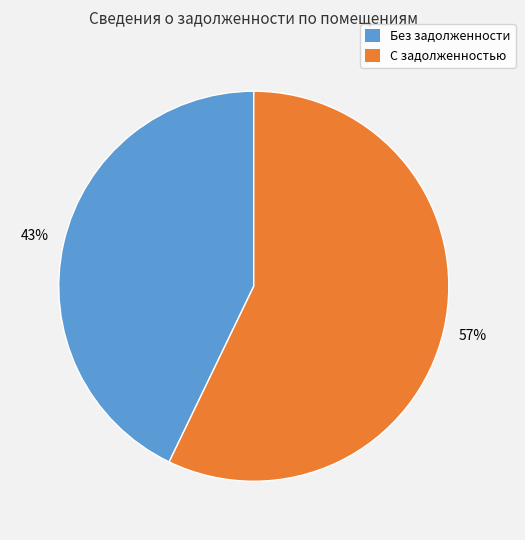

Which category accounts for the majority?

С задолженностью